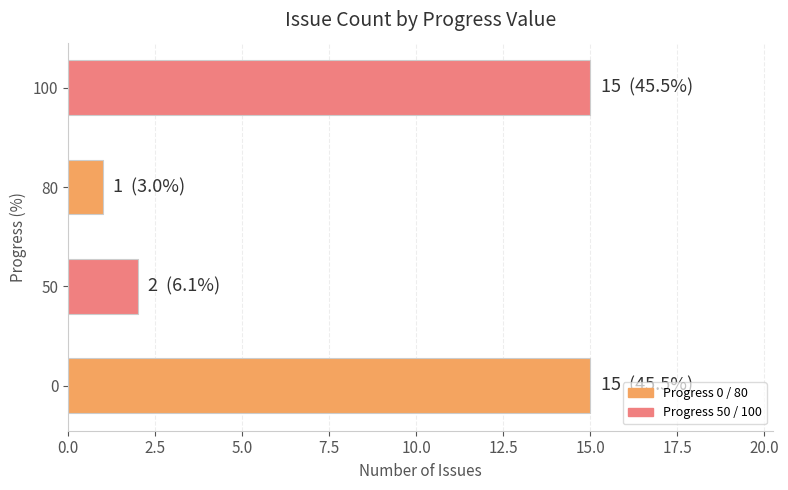

Reading bottom to top, what are all the values shown in this chart?

15	2	1	15